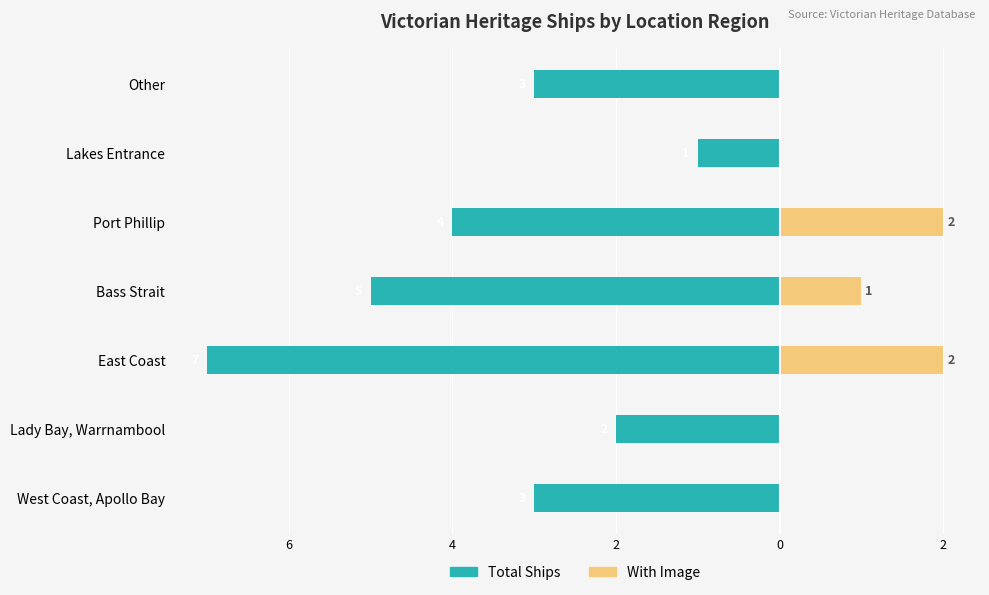

Reading left to right, list all the values displayed in this chart.

Total Ships: -3	-2	-7	-5	-4	-1	-3
With Image: 0	0	2	1	2	0	0